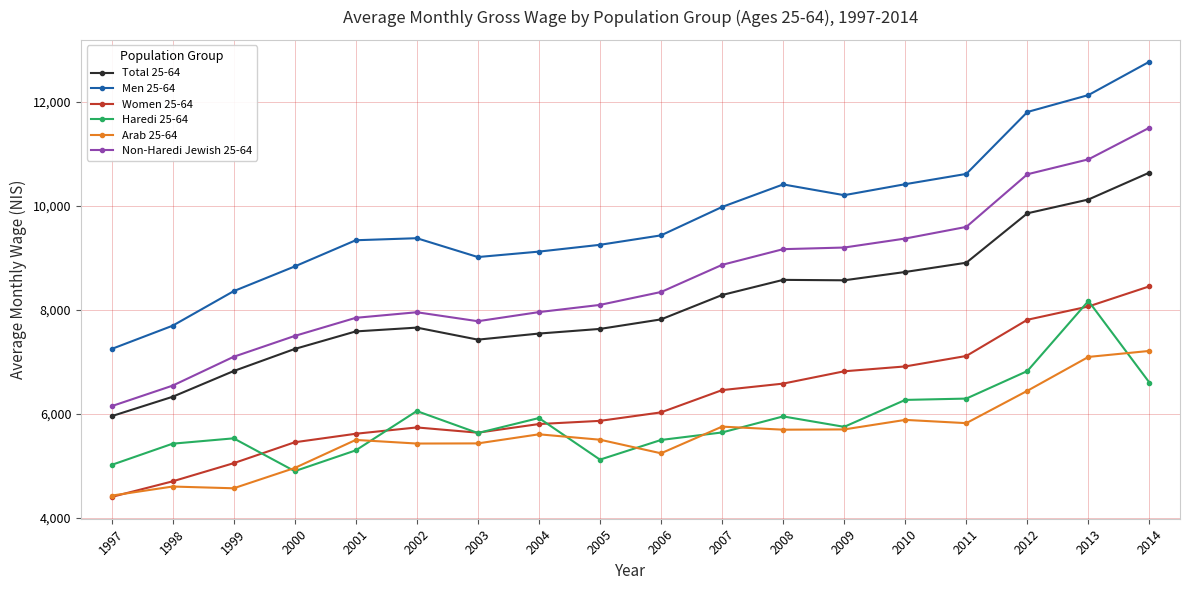

True or false: Arab 25-64 and Total 25-64 cross at least once.

False